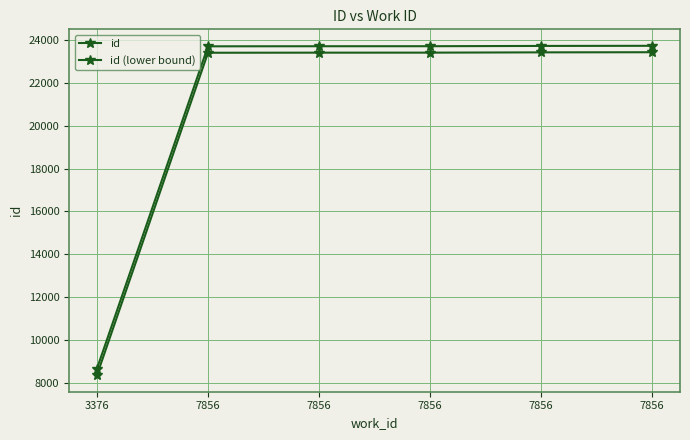

How many distinct data groups are displayed?

2